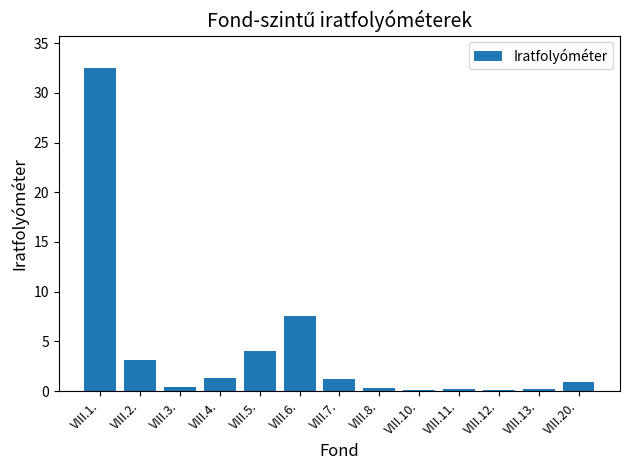

The value at VIII.1. is 32.5. True or false?

True